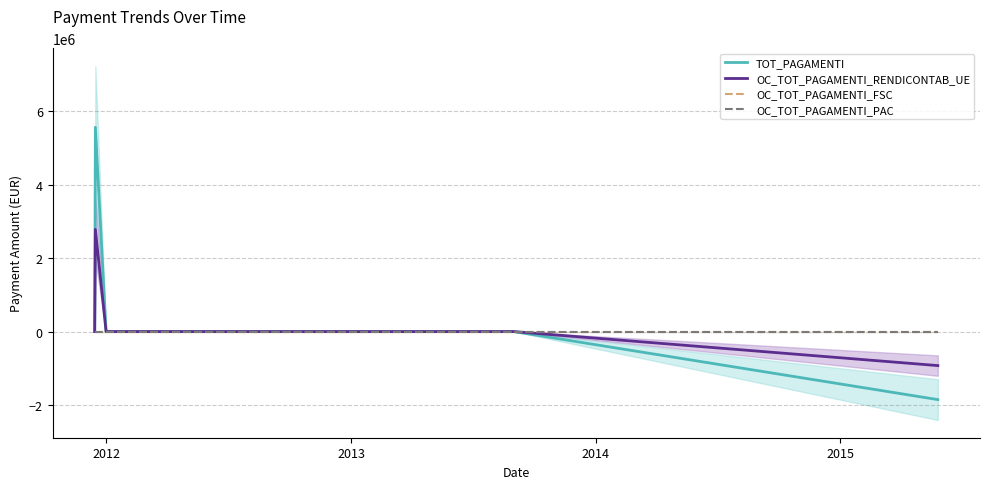

How many values in the TOT_PAGAMENTI series exceed 0?

2